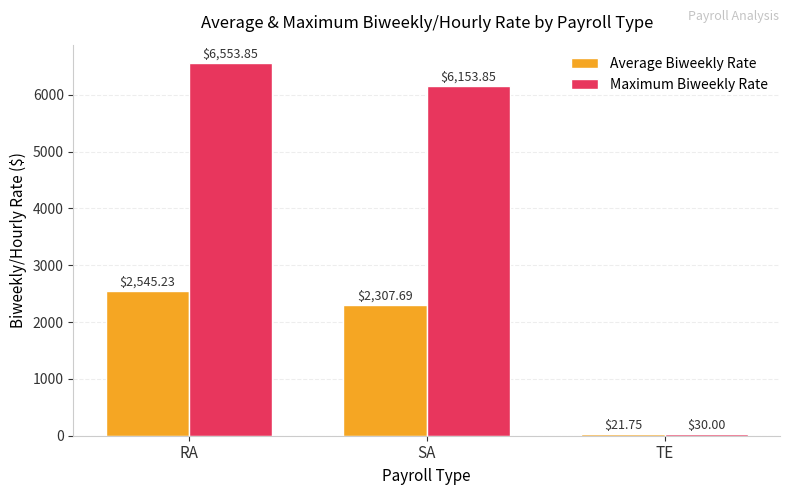

At which label is Maximum Biweekly Rate closest to 3291?

SA